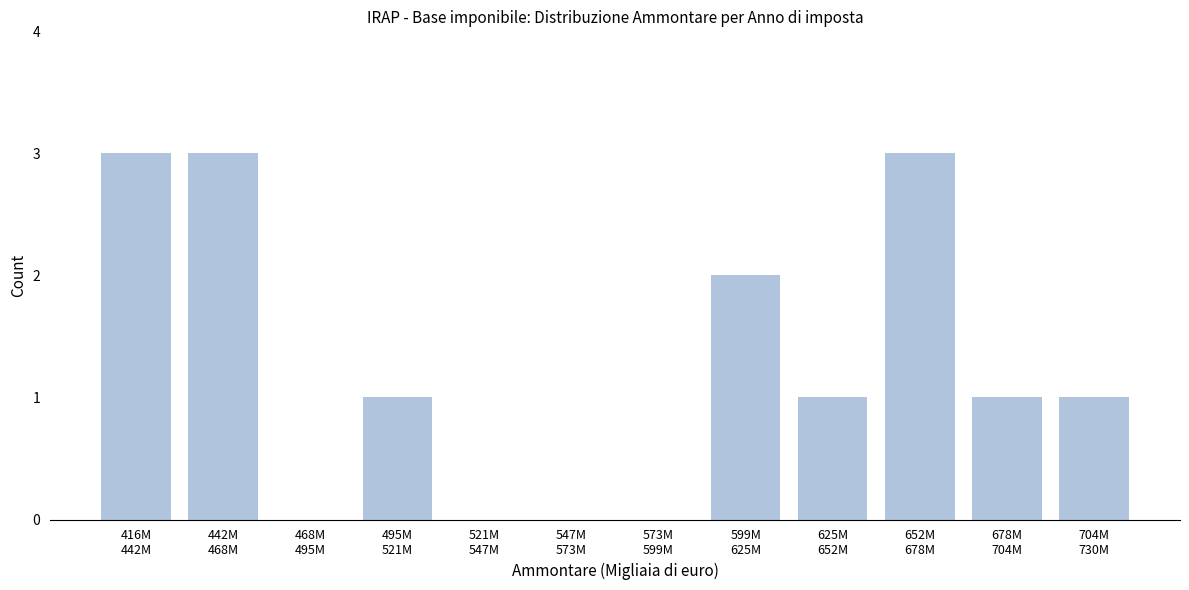

What is the sum of all values?

15